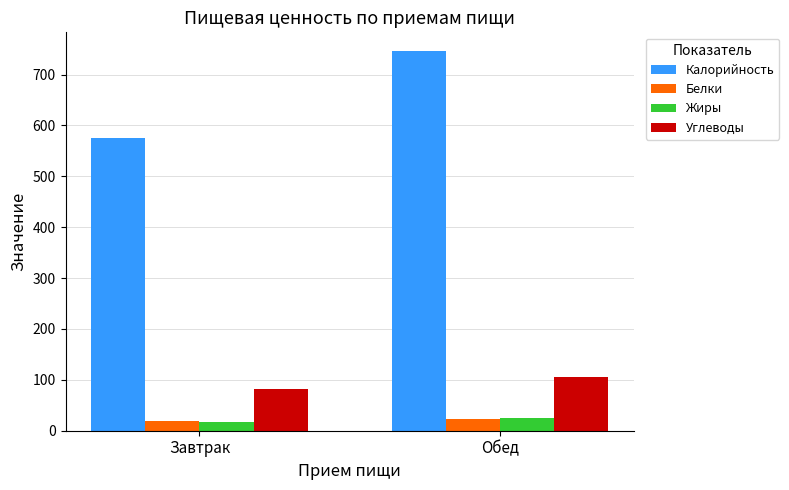

What is the label of the 2nd bar from the right?

Завтрак